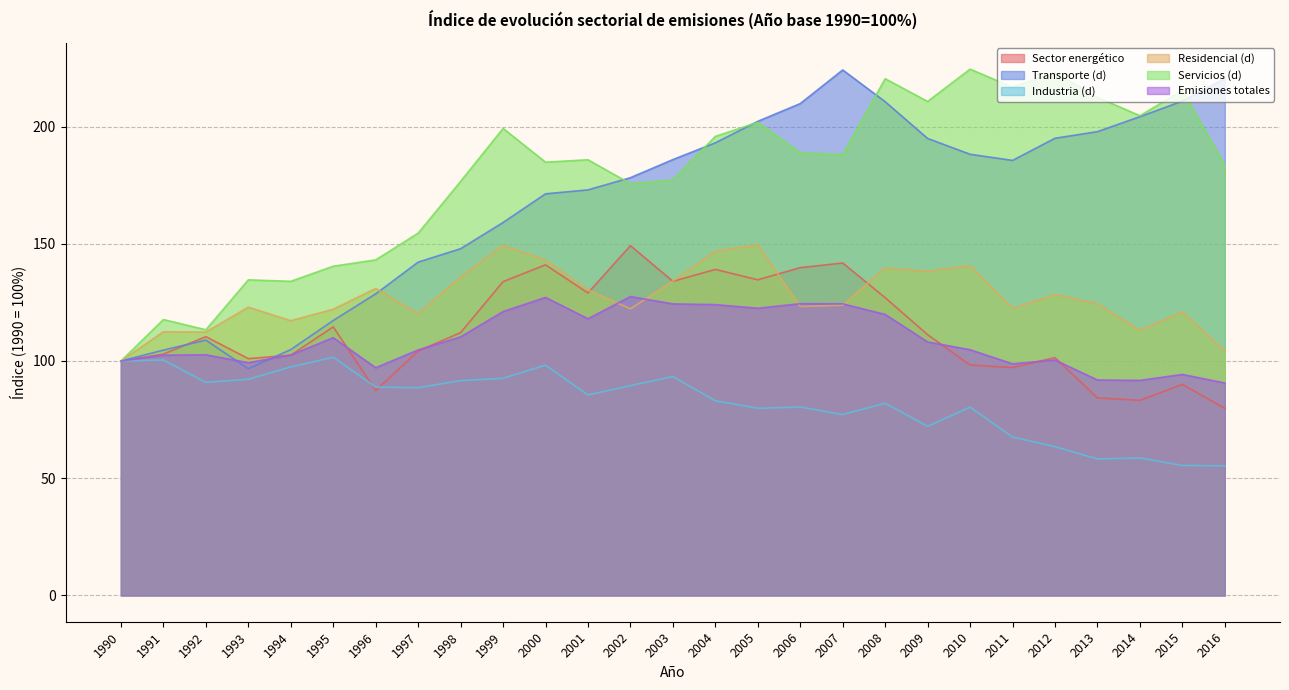

At how many categories does at least one series exceed 84?

27